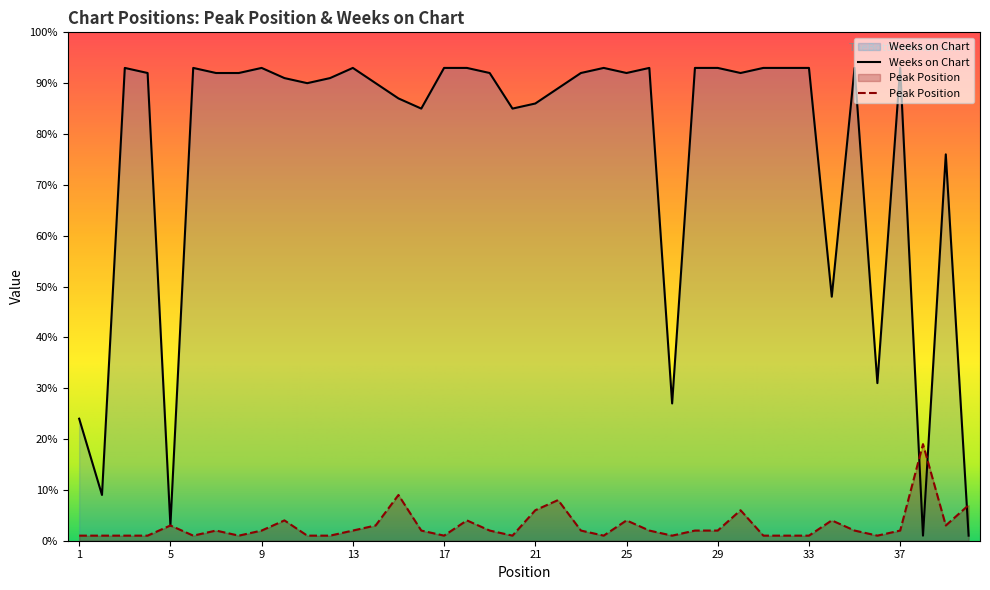

How many lines are shown in the chart?

2